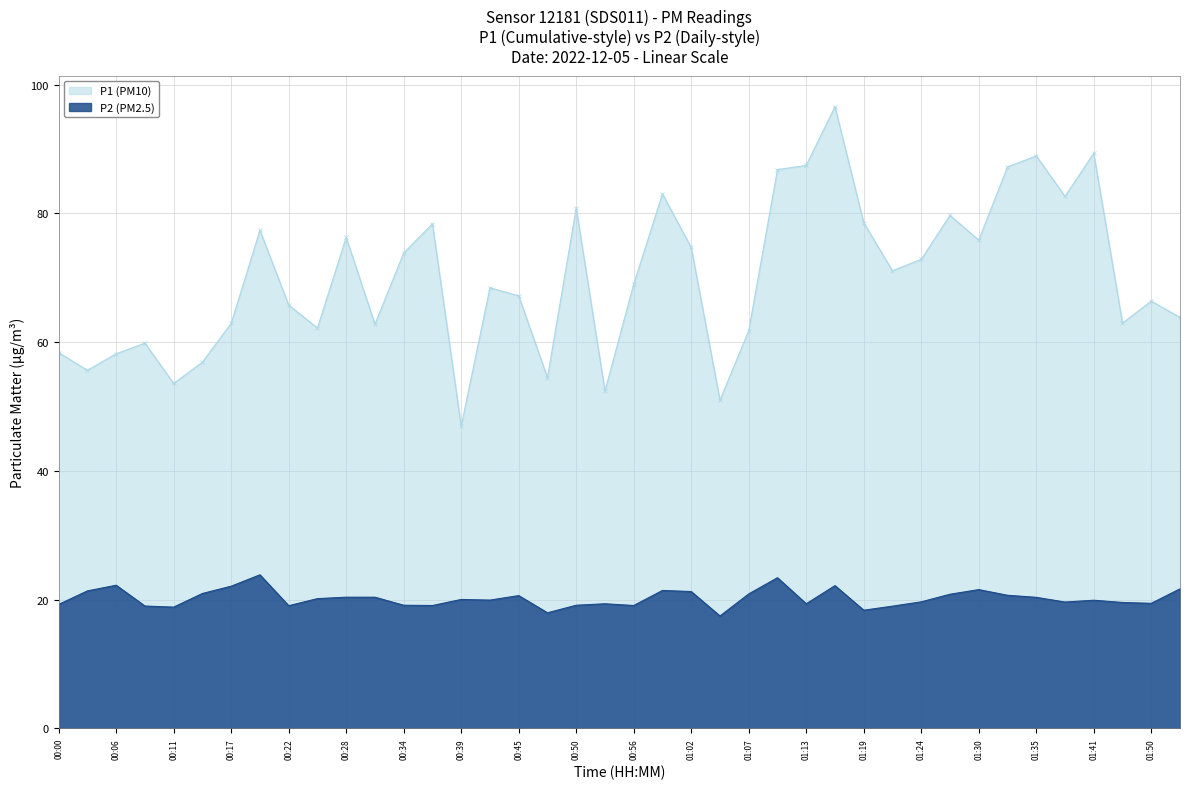

Rank the categories by P2 value from lowest to highest.

01:05, 00:48, 01:19, 00:11, 01:21, 00:09, 00:22, 00:36, 00:56, 00:34, 00:50, 00:00, 00:53, 01:13, 01:50, 01:47, 01:38, 01:24, 01:41, 00:42, 00:39, 00:25, 01:35, 00:28, 00:31, 00:45, 01:33, 01:27, 01:07, 00:14, 01:02, 00:03, 00:59, 01:30, 01:53, 00:17, 01:16, 00:06, 01:10, 00:20